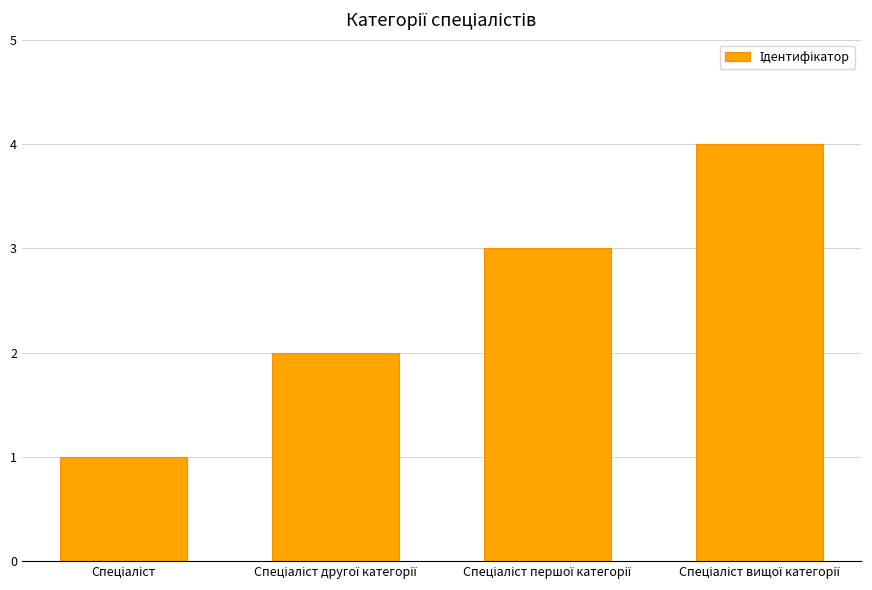

What is the greatest value displayed?

4